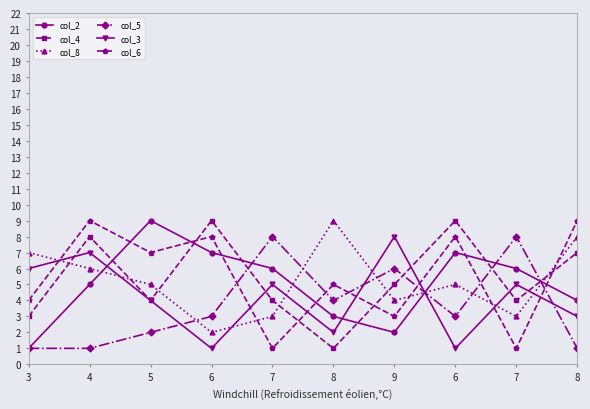

Does the chart display data point markers on the line(s)?

Yes